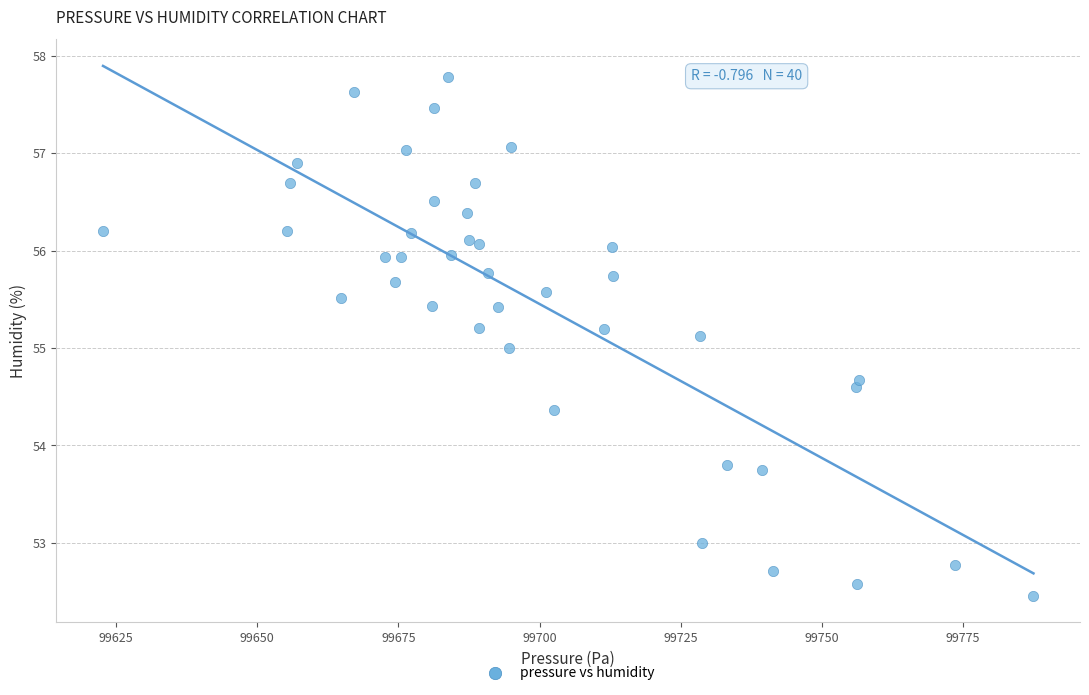

What is the range of Y values (max minus min)?

5.3